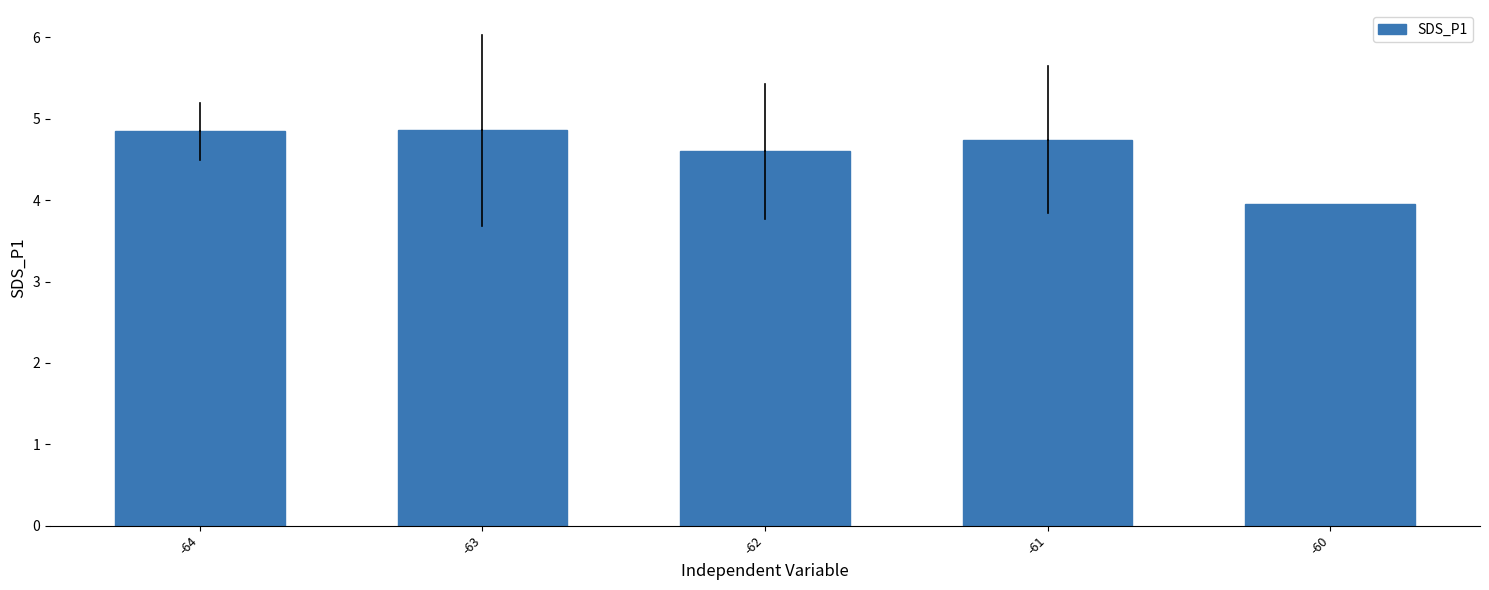

At which category does the chart reach its minimum across all series?

-60